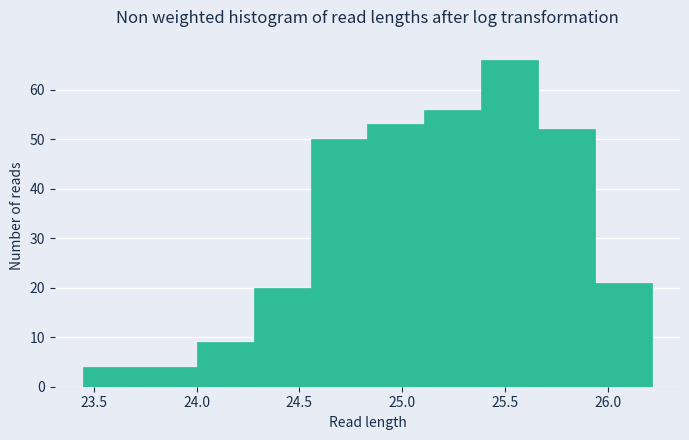

Reading left to right, transcribe this chart: for each bar, give the range it covers on the x-axis and its height. Neither the bar edges nor the heights are printed on the chart, so give them approximately, as read against the axes.

23.45 to 23.70: 4
23.70 to 24.00: 4
24.00 to 24.30: 9
24.30 to 24.55: 20
24.55 to 24.85: 50
24.85 to 25.10: 53
25.10 to 25.40: 56
25.40 to 25.65: 66
25.65 to 25.95: 52
25.95 to 26.20: 21